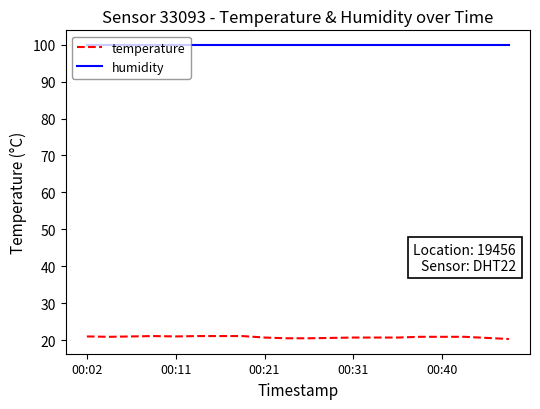

Which series has the largest total across all categories?

humidity